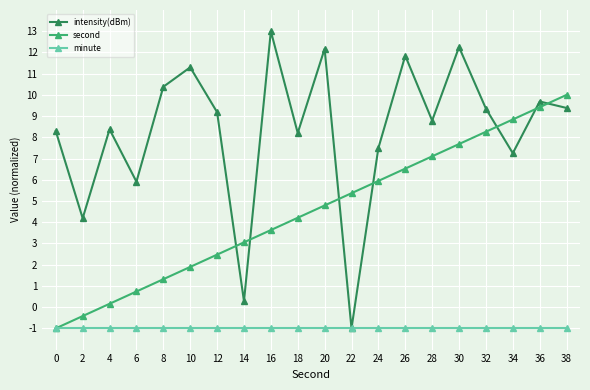

Where do second and intensity(dBm) first cross each other?

12 and 14